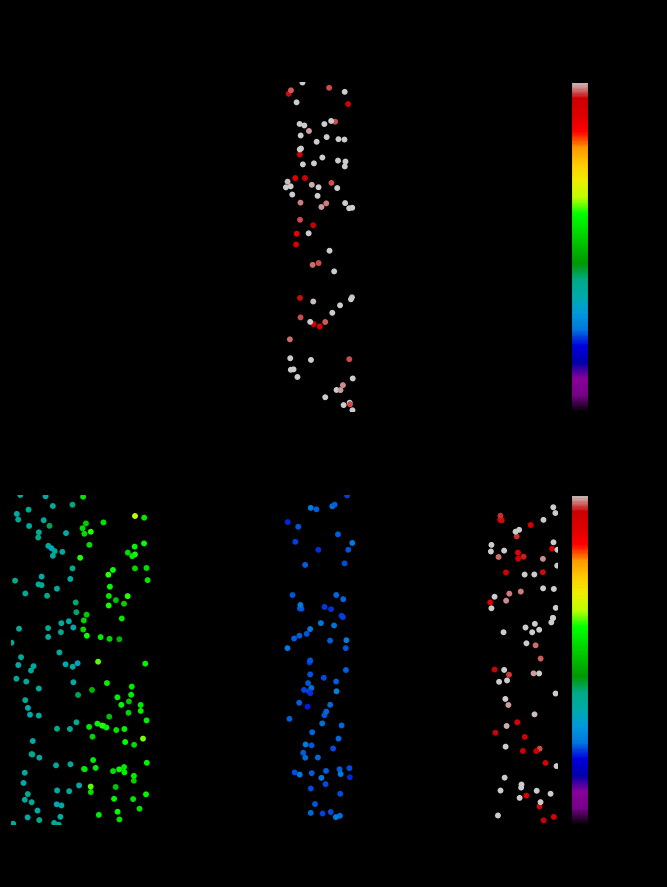

What is the sum of all 2号展场 values?

171521.8